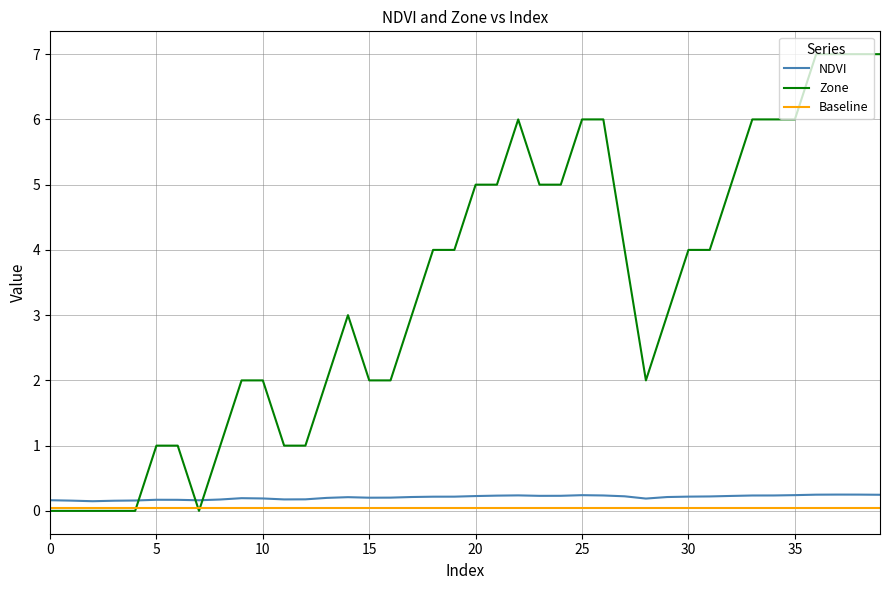

What is the greatest value displayed?

7.0